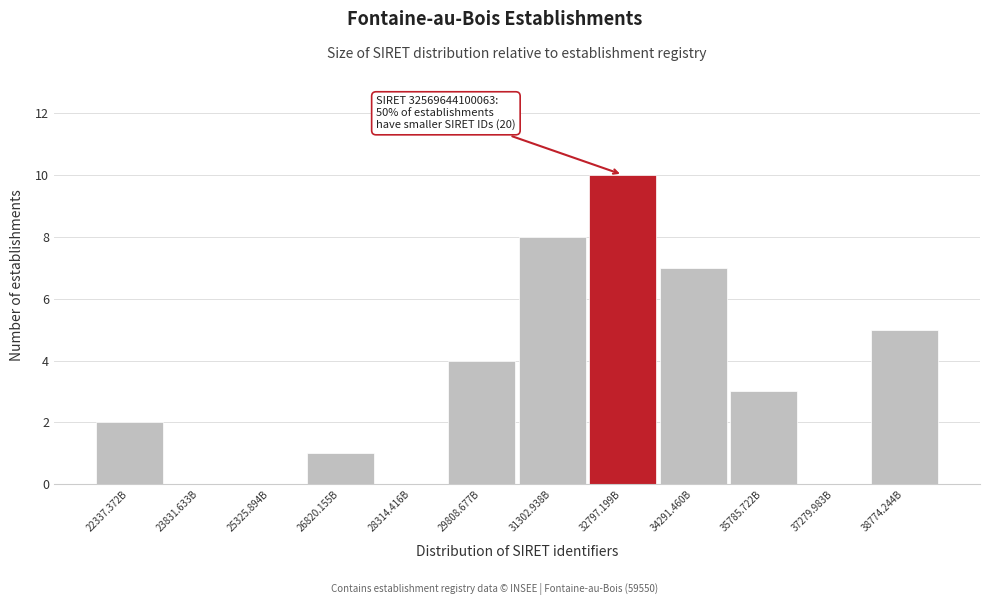

Reading right to left, what are all the values shown in this chart?

38774.244B=5	37279.983B=0	35785.722B=3	34291.460B=7	32797.199B=10	31302.938B=8	29808.677B=4	28314.416B=0	26820.155B=1	25325.894B=0	23831.633B=0	22337.372B=2